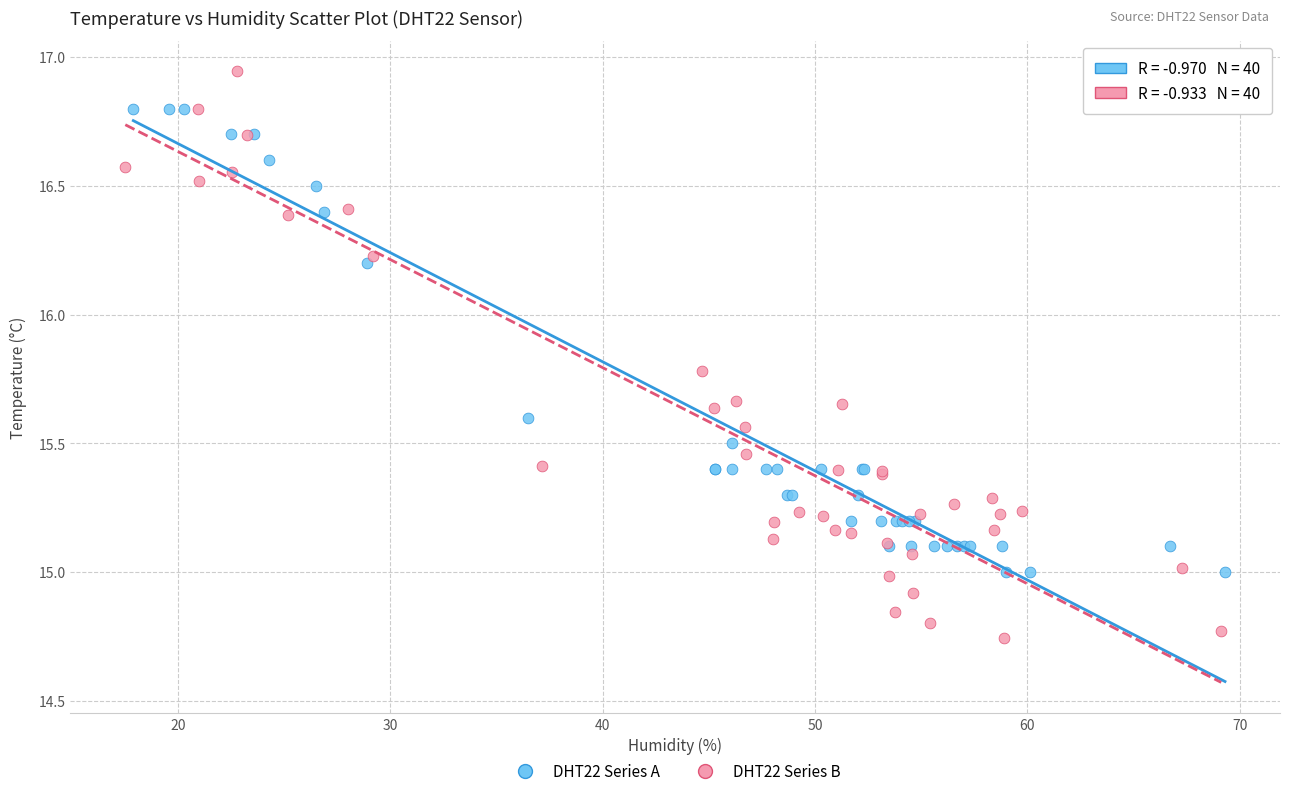

Which series contains the lowest Y value?

DHT22 Series B